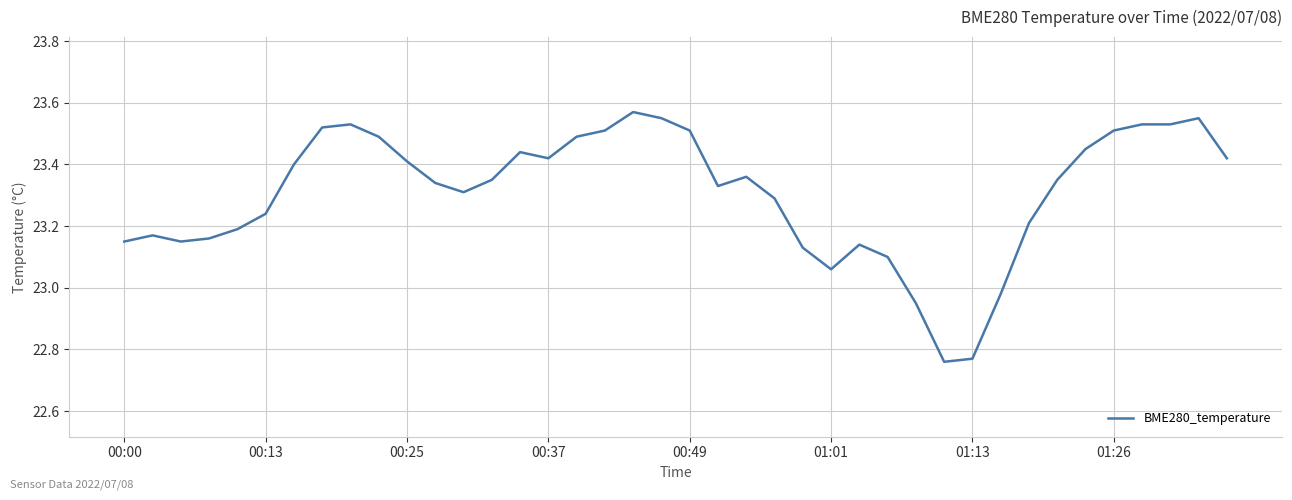

What is the difference between the maximum and minimum values?

0.8